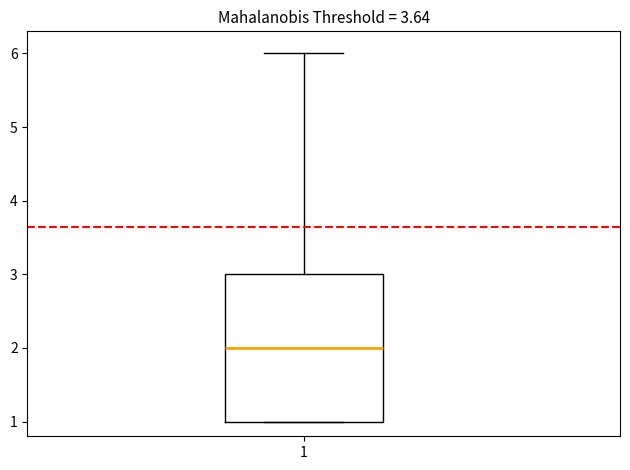

Where does the median line of the box at x = 1 sit on the y-axis? The values are not printed on the chart, so give them approximately, as read against the axis.

2